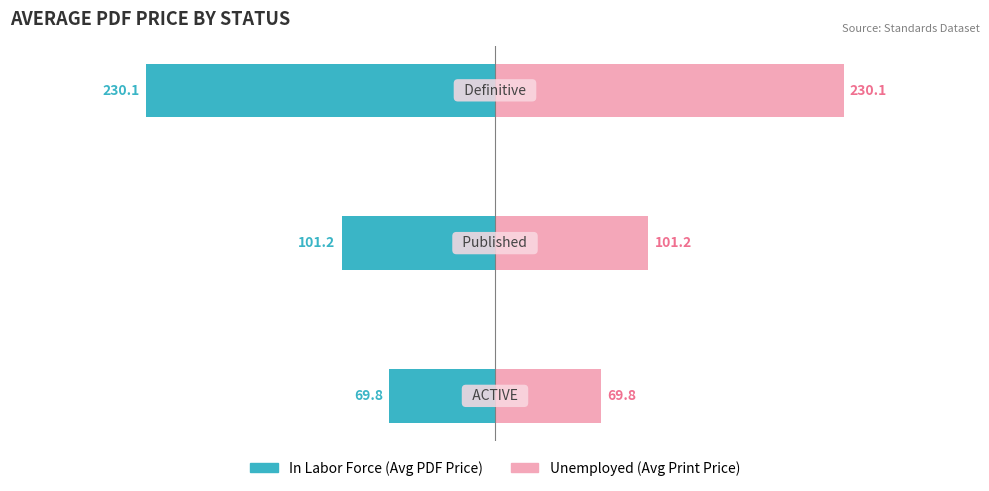

Which series has the widest spread of values?

In Labor Force